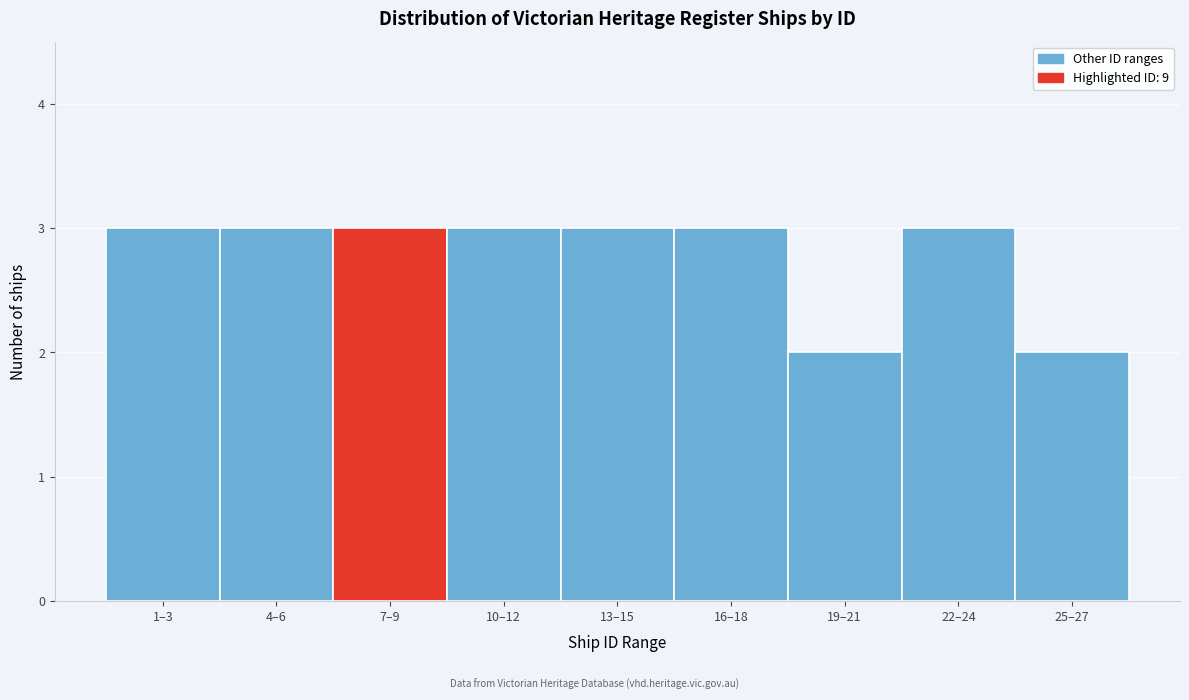

Reading right to left, what are all the values shown in this chart?

2	3	2	3	3	3	3	3	3